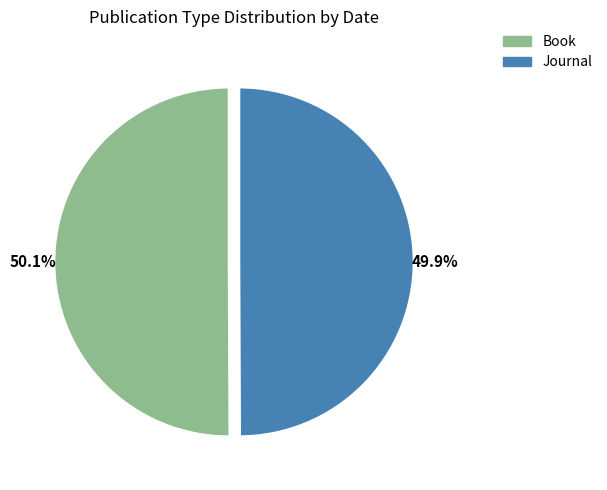

To the nearest percent, what is the average slice percentage?

50%